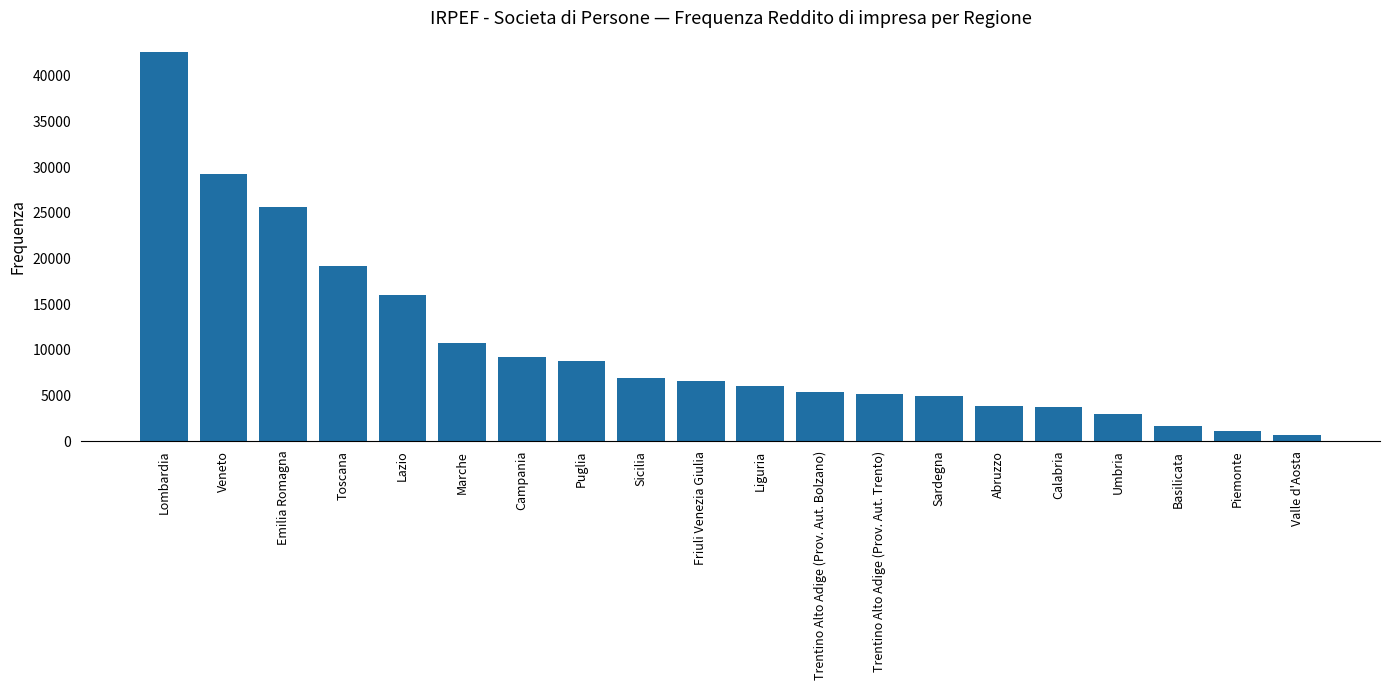

Are the bars horizontal?

No